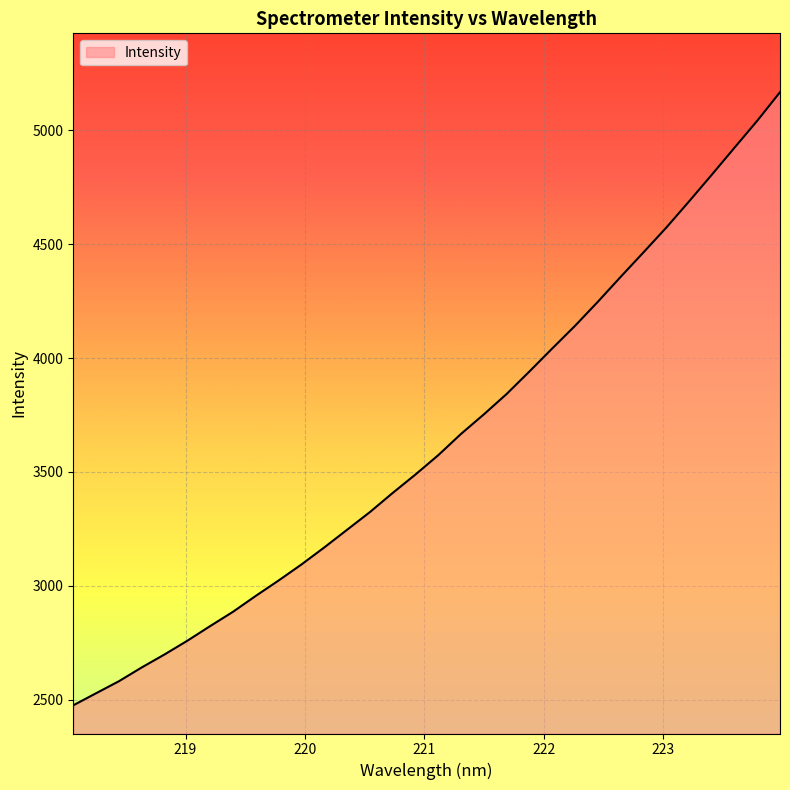

What is the difference between the maximum and minimum values?

2690.8